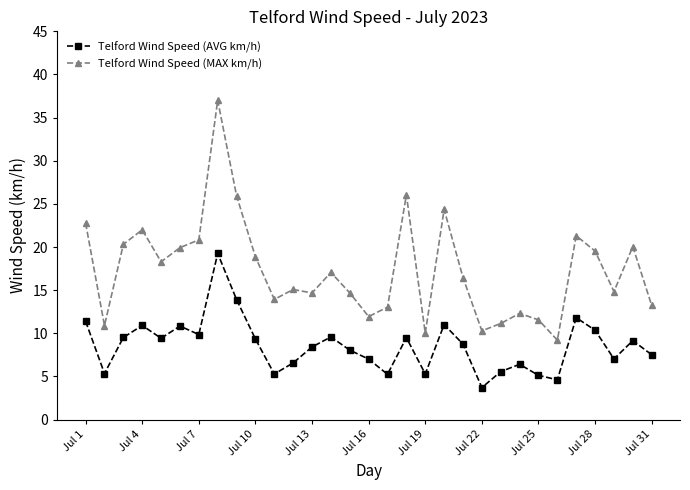

What is the value of the Telford Wind Speed (AVG km/h) point at the 3rd from the left?

9.5